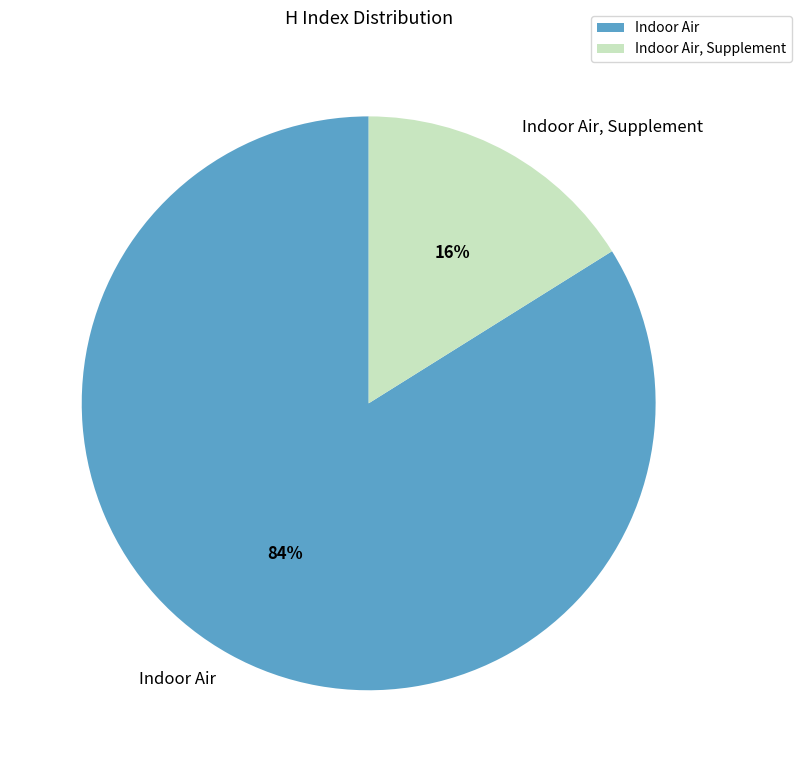

To the nearest percent, what percentage of the pie is Indoor Air, Supplement?

16%